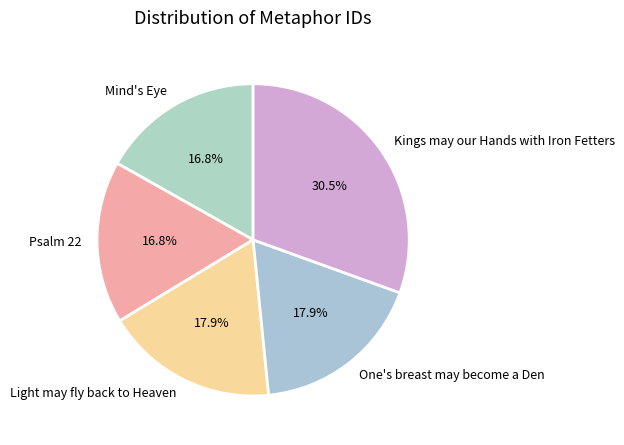

Count the number of slices in the pie.

5